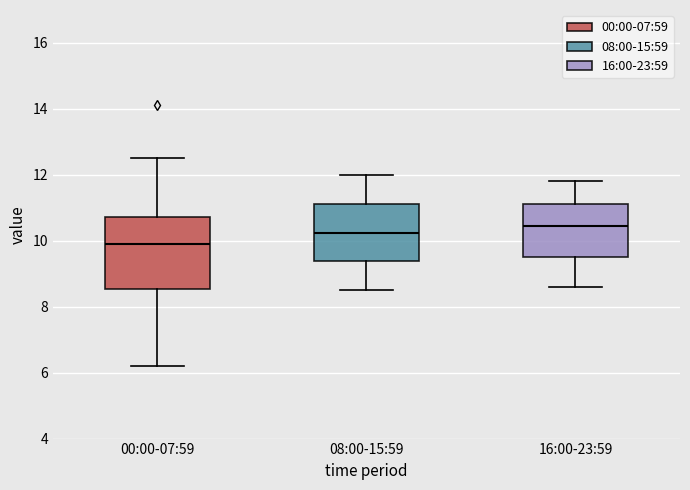

Reading left to right, transcribe this box plot: for each box, give where its median line is, the range the box spans, and where its two whiskers end, as read against the y-axis. The values are not printed on the chart, so give them approximately, as read against the axis.

00:00-07:59: median 10.0, box 8.6 to 10.8, whiskers 6.2 to 12.6
08:00-15:59: median 10.2, box 9.4 to 11.2, whiskers 8.6 to 12.0
16:00-23:59: median 10.4, box 9.6 to 11.2, whiskers 8.6 to 11.8